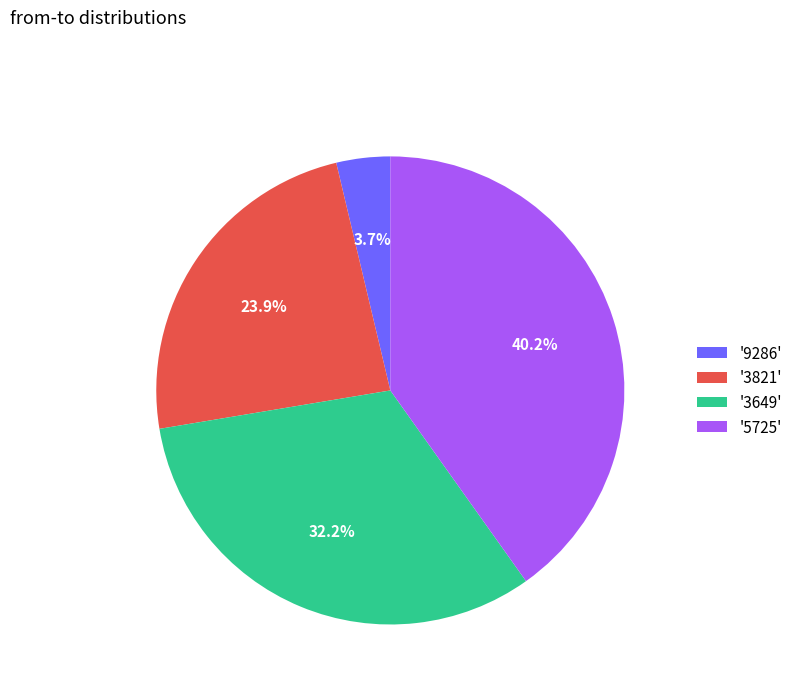

Does '3821' represent more than half of the total?

No